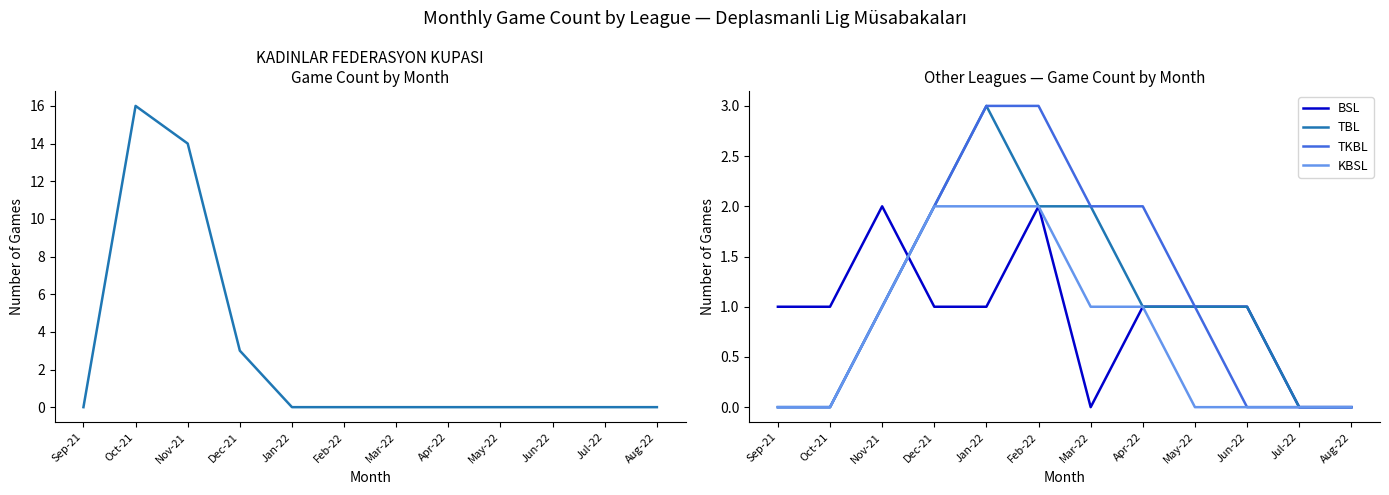

Reading right to left, list all the values displayed in this chart.

KADINLAR FEDERASYON KUPASI: Aug-22=0	Jul-22=0	Jun-22=0	May-22=0	Apr-22=0	Mar-22=0	Feb-22=0	Jan-22=0	Dec-21=3	Nov-21=14	Oct-21=16	Sep-21=0
BSL: Aug-22=0	Jul-22=0	Jun-22=1	May-22=1	Apr-22=1	Mar-22=0	Feb-22=2	Jan-22=1	Dec-21=1	Nov-21=2	Oct-21=1	Sep-21=1
TBL: Aug-22=0	Jul-22=0	Jun-22=1	May-22=1	Apr-22=1	Mar-22=2	Feb-22=2	Jan-22=3	Dec-21=2	Nov-21=1	Oct-21=0	Sep-21=0
TKBL: Aug-22=0	Jul-22=0	Jun-22=0	May-22=1	Apr-22=2	Mar-22=2	Feb-22=3	Jan-22=3	Dec-21=2	Nov-21=1	Oct-21=0	Sep-21=0
KBSL: Aug-22=0	Jul-22=0	Jun-22=0	May-22=0	Apr-22=1	Mar-22=1	Feb-22=2	Jan-22=2	Dec-21=2	Nov-21=1	Oct-21=0	Sep-21=0